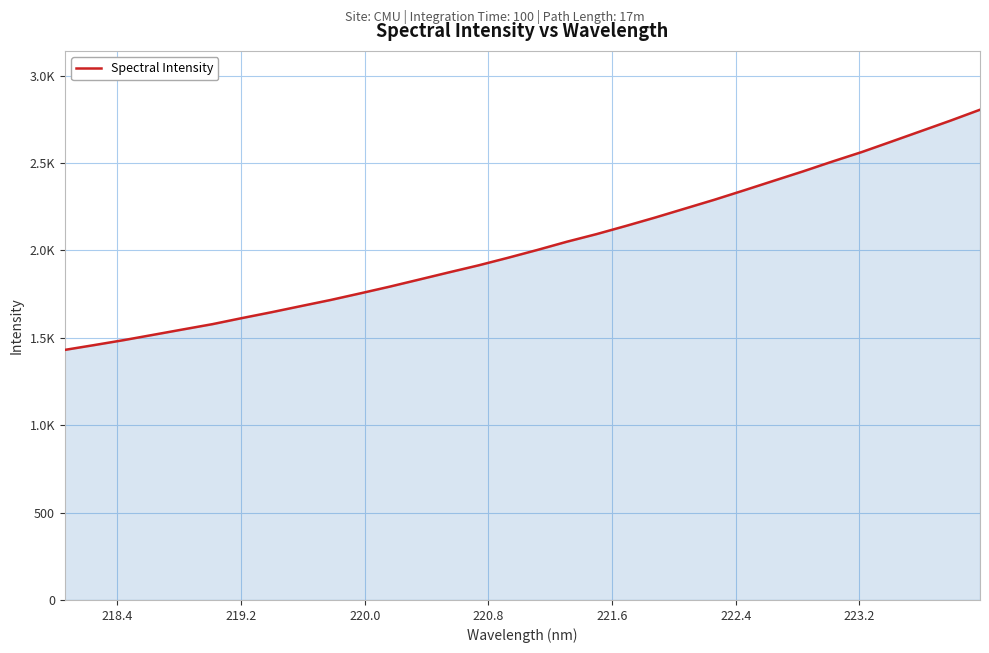

What is the label of the 27th point from the right?

221.6